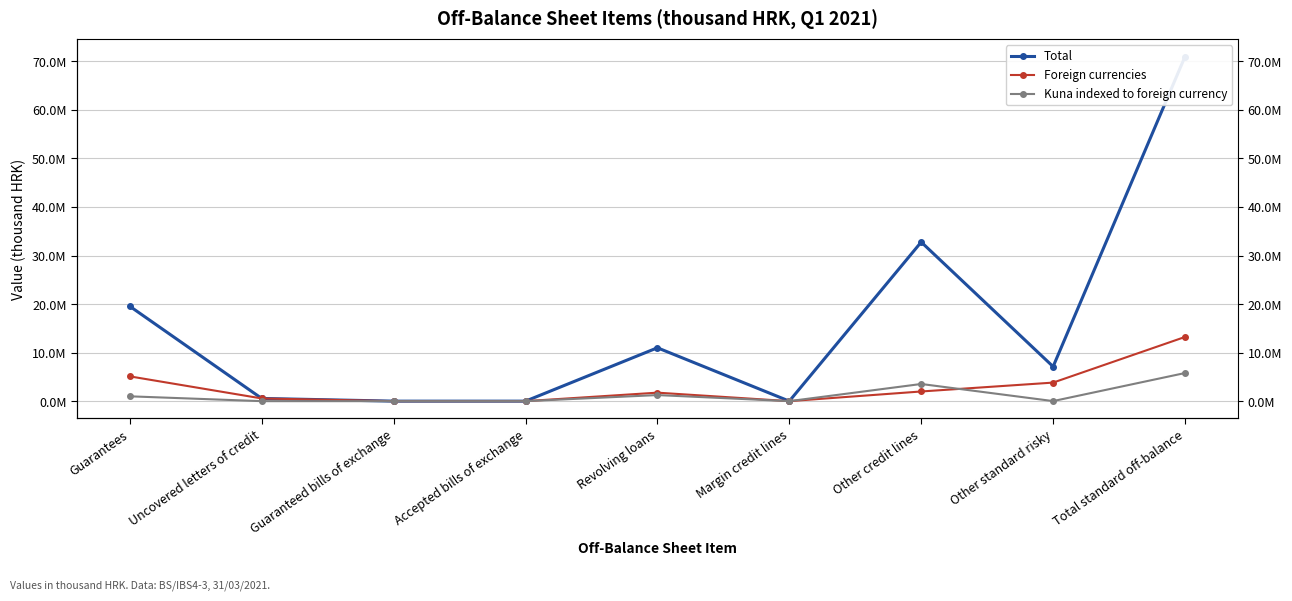

What is the greatest value displayed?

70992840